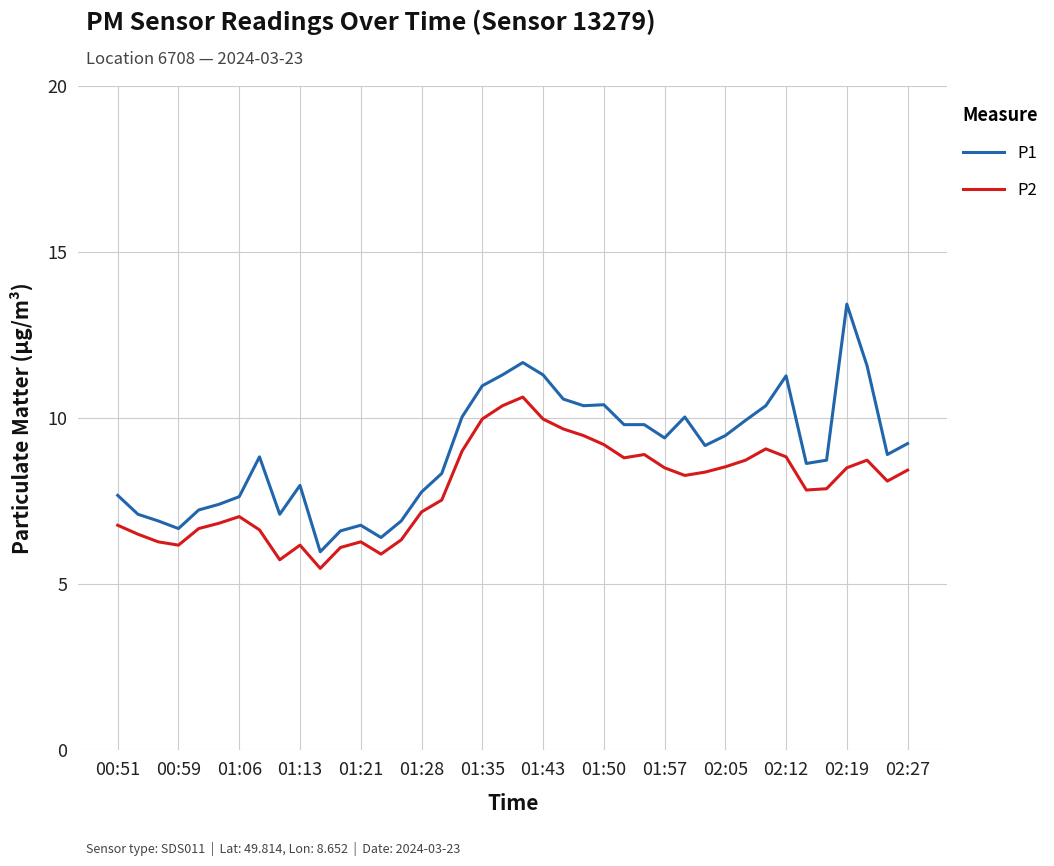

Which series has the largest range (max minus min)?

P1